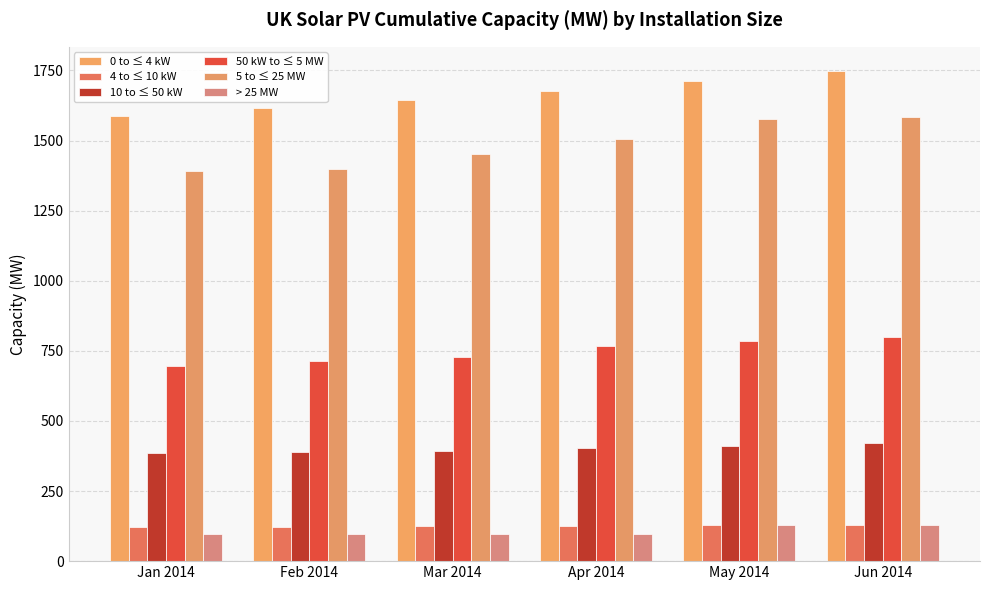

Is it true that > 25 MW equals 214.9 at May 2014?

False